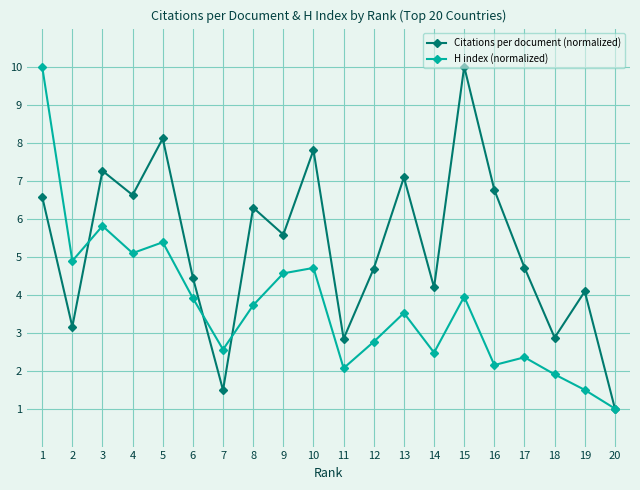

True or false: Citations per document (normalized) has more than 0 points higher than both neighbors.

True